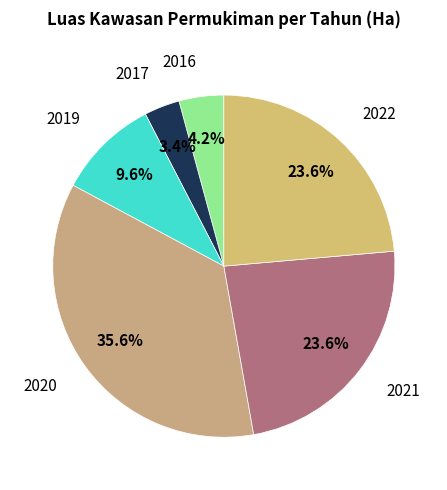

To the nearest percent, what is the difference between the largest and smallest slice percentages?

32%